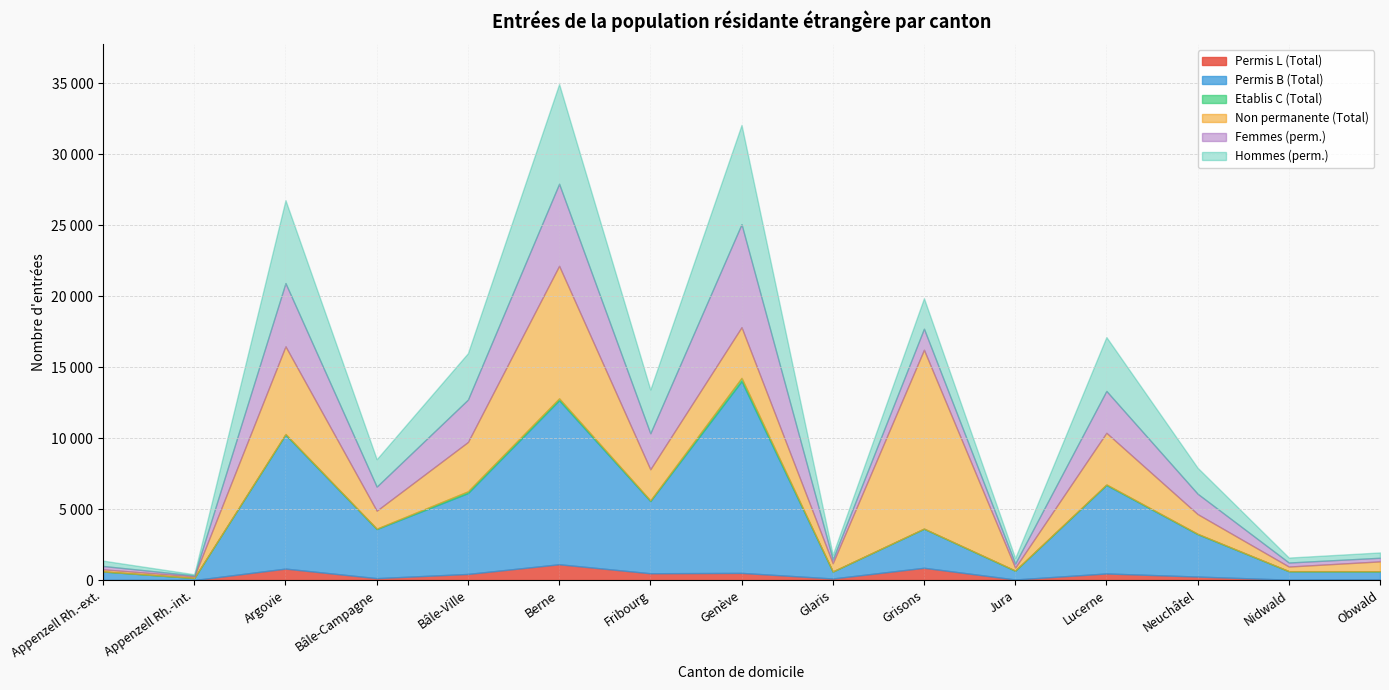

Which series changed the most between Jura and Neuchâtel?

Permis B (Total)